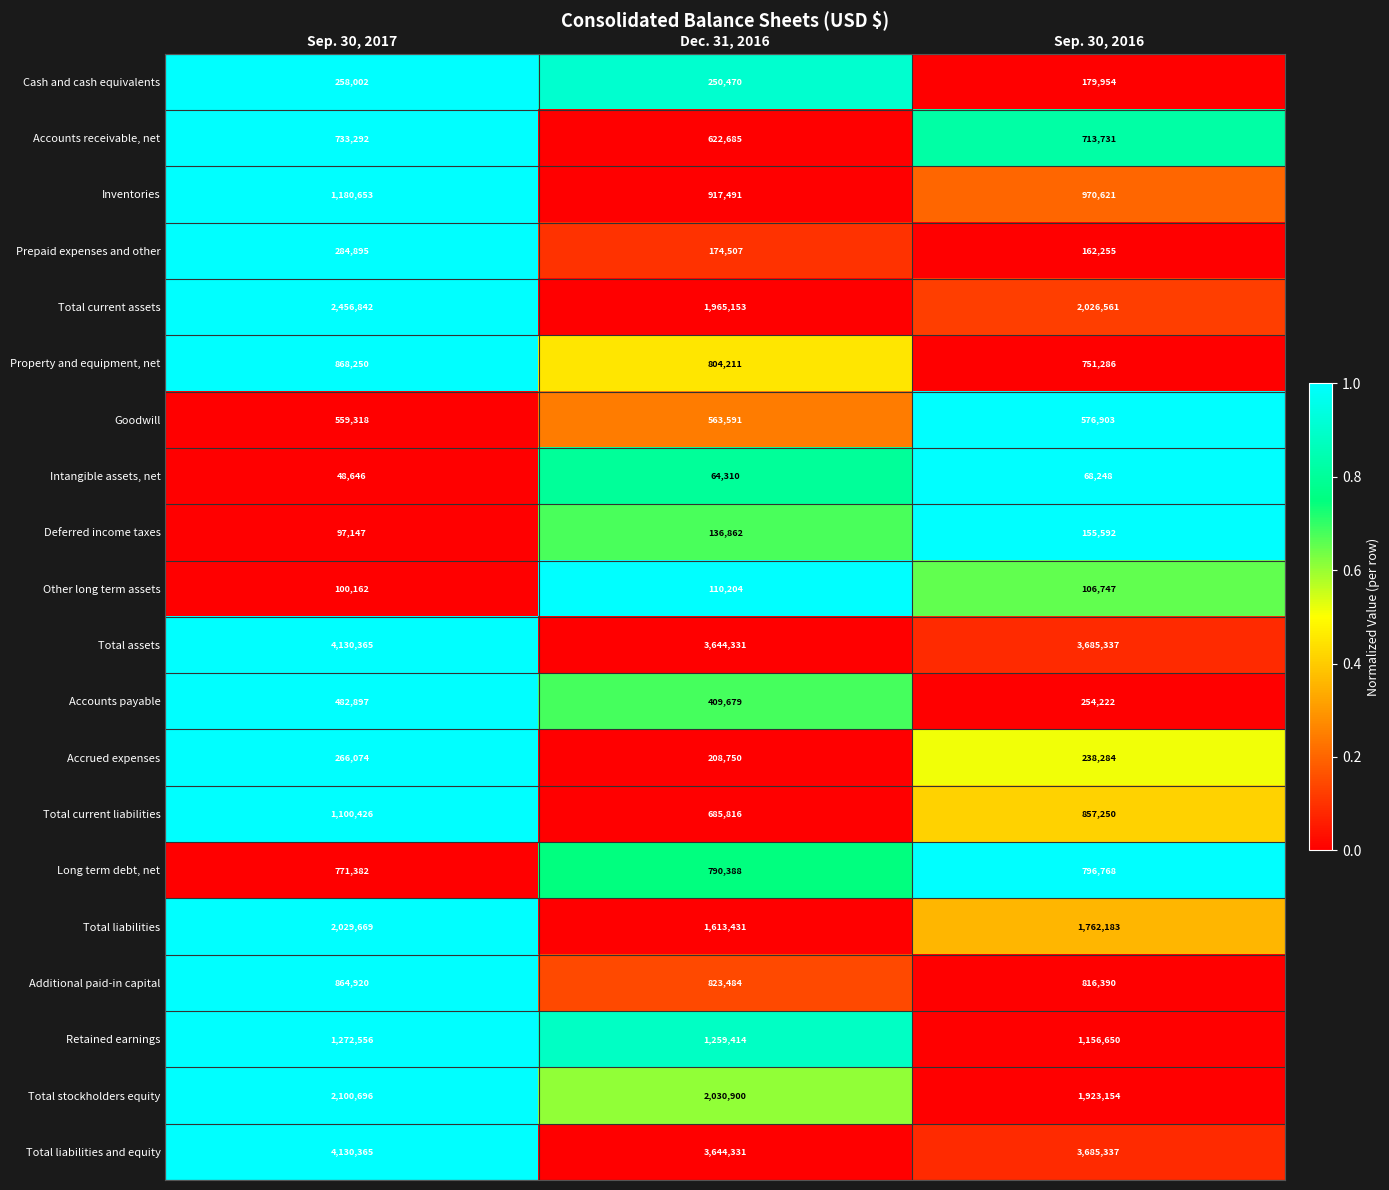

Rank the categories by Goodwill value from lowest to highest.

Sep. 30, 2017, Dec. 31, 2016, Sep. 30, 2016